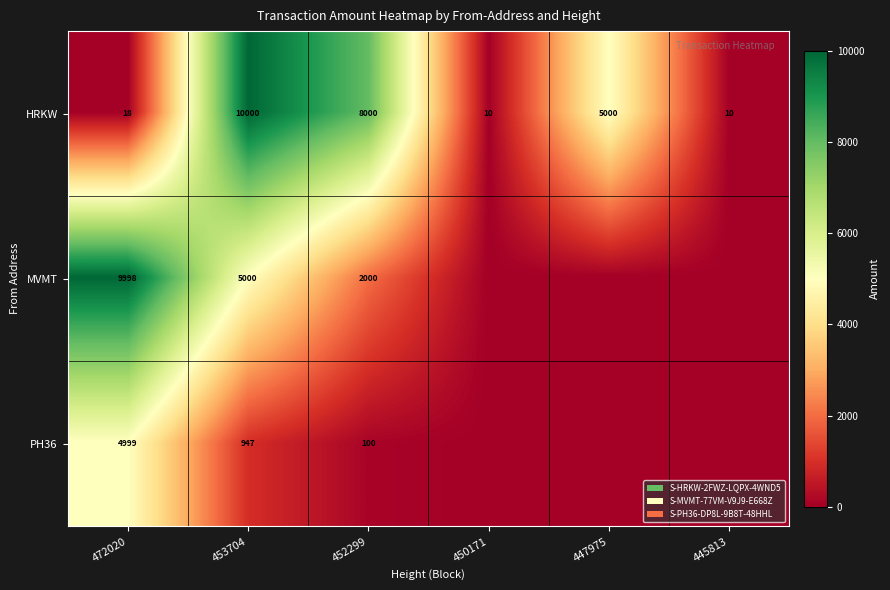

What is the difference between the highest and lowest values at 453704?

9053